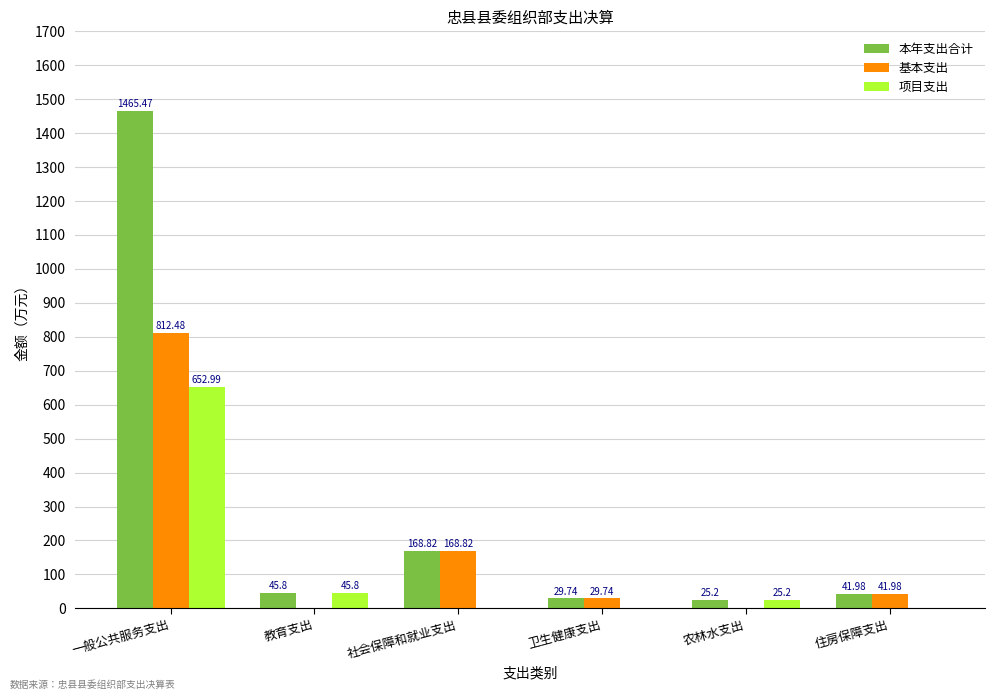

How many data points in 基本支出 are above 41?

3